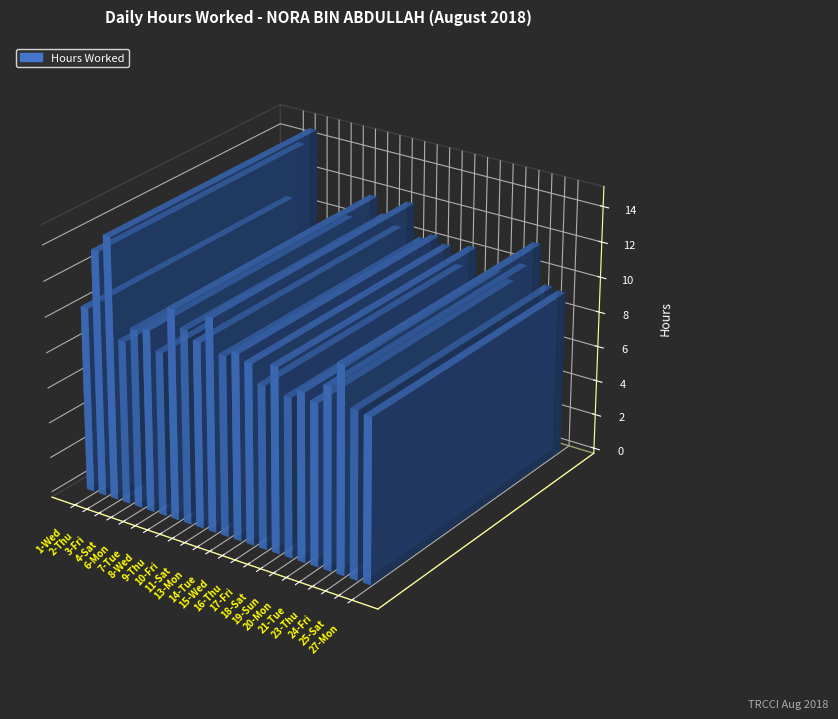

Is it true that the value at 16-Thu is 10.2?

True